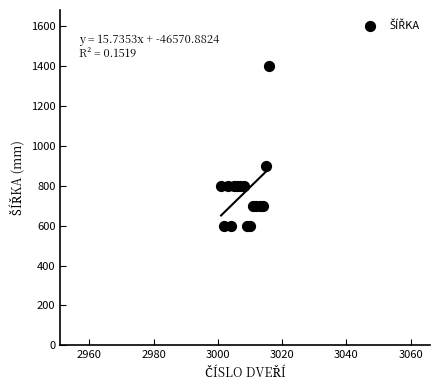

What Y value in the scatter plot is closest to 1000?

900